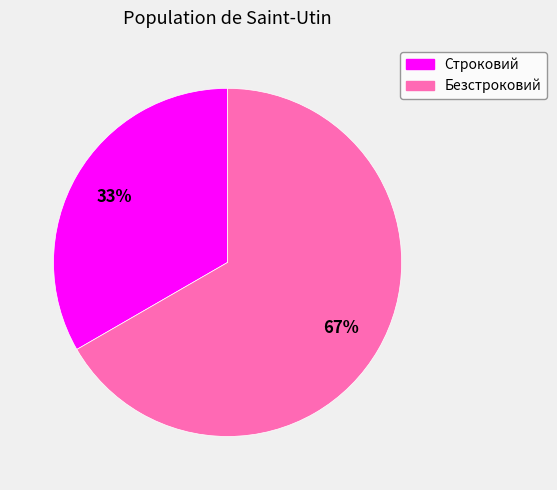

Which slice represents more than half of the pie?

Безстроковий